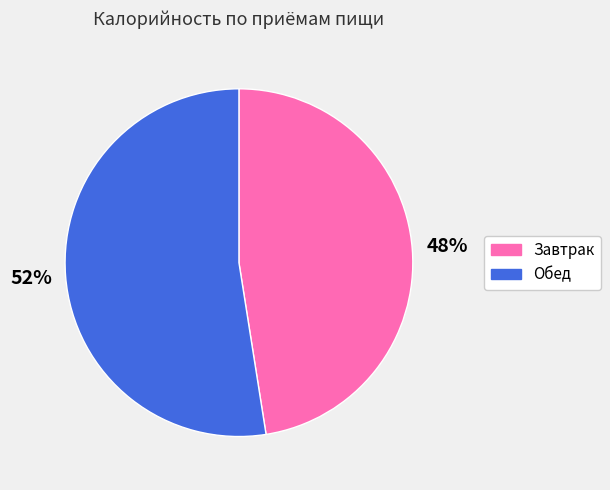

Which slice is the smallest?

Завтрак